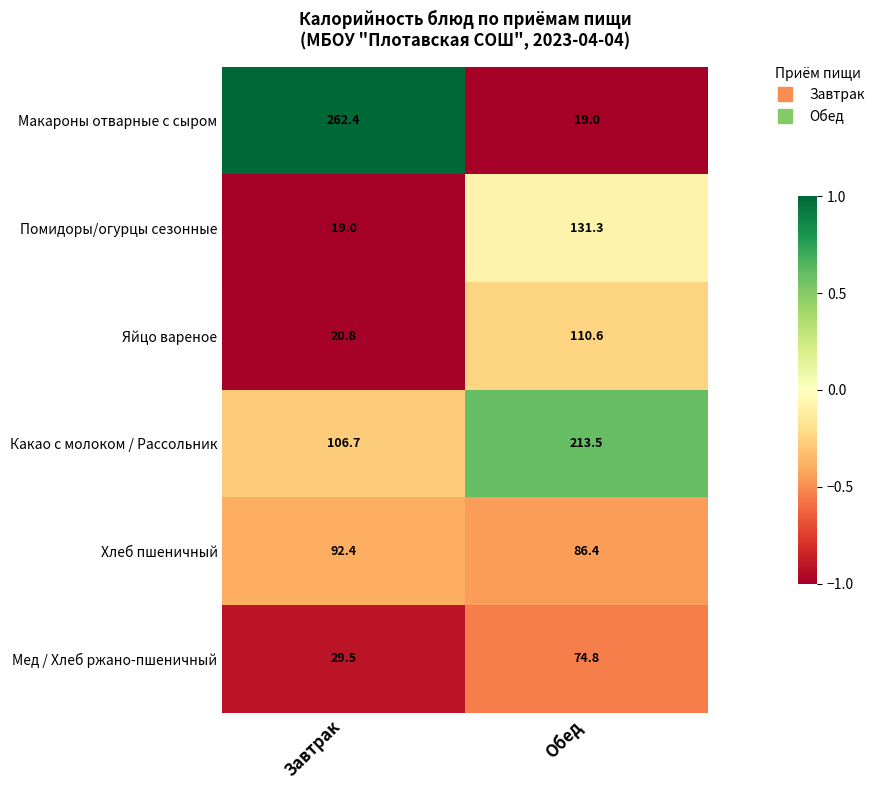

Reading right to left, what are all the values shown in this chart?

Макароны отварные с сыром: 19.0	262.4
Помидоры/огурцы сезонные: 131.3	19.0
Яйцо вареное: 110.6	20.8
Какао с молоком / Рассольник: 213.5	106.7
Хлеб пшеничный: 86.4	92.4
Мед / Хлеб ржано-пшеничный: 74.8	29.5